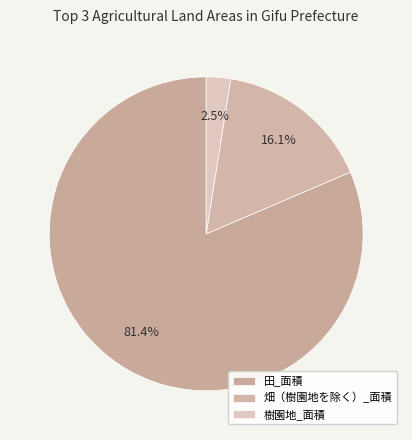

How many segments does this pie chart have?

3